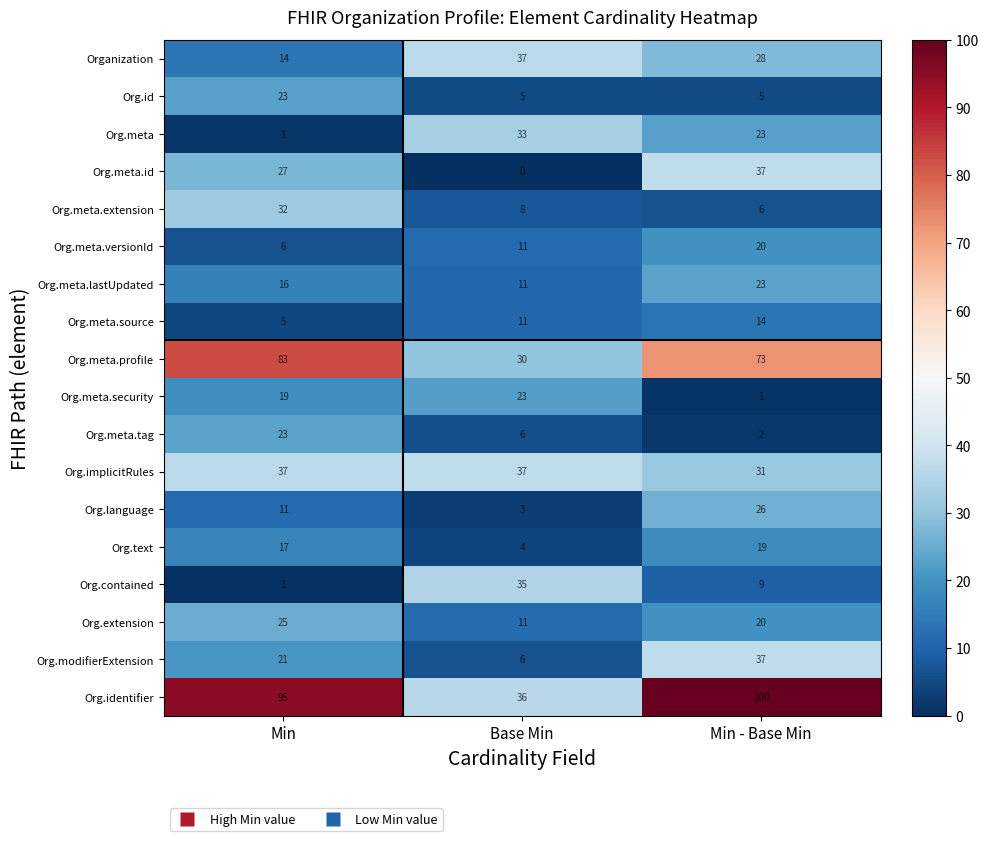

What is the difference between the maximum and minimum values in the Org.modifierExtension series?

31